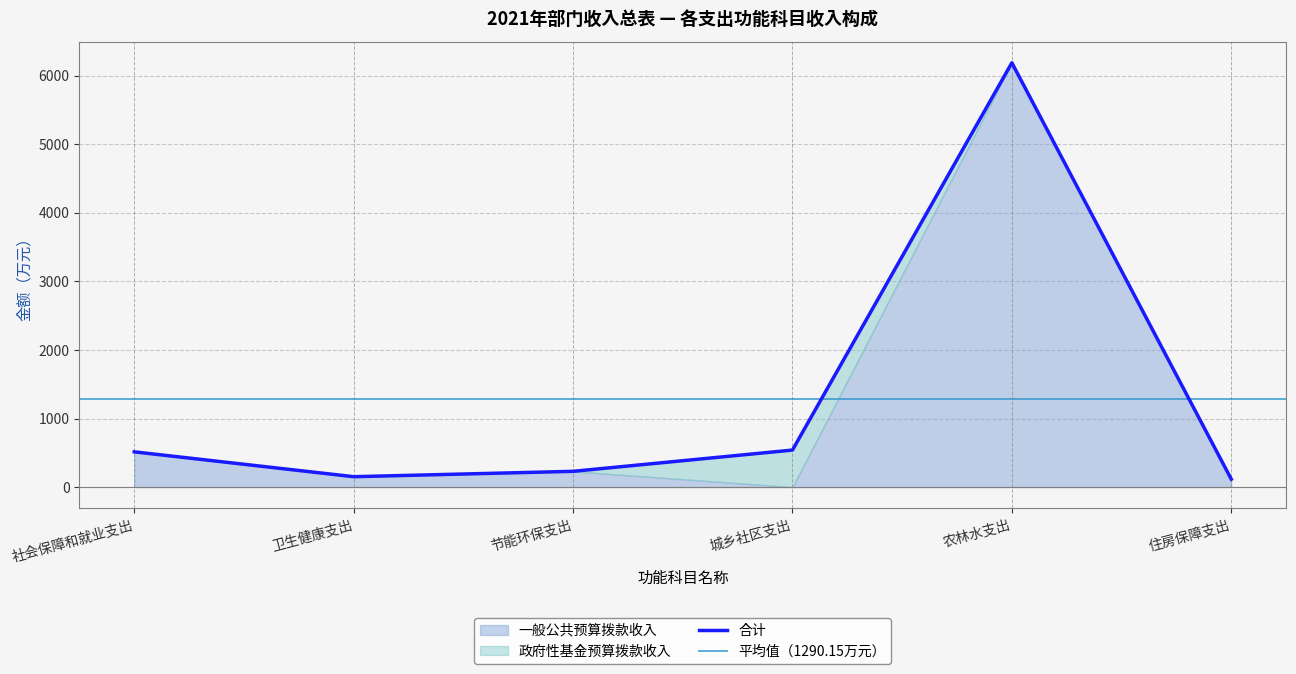

Reading right to left, list all the values displayed in this chart.

一般公共预算拨款收入: 住房保障支出=115.4	农林水支出=6189.5	城乡社区支出=0.0	节能环保支出=230.0	卫生健康支出=151.7	社会保障和就业支出=514.3
政府性基金预算拨款收入: 住房保障支出=0.0	农林水支出=0.0	城乡社区支出=540.0	节能环保支出=0.0	卫生健康支出=0.0	社会保障和就业支出=0.0
合计: 住房保障支出=115.4	农林水支出=6189.5	城乡社区支出=540.0	节能环保支出=230.0	卫生健康支出=151.7	社会保障和就业支出=514.3